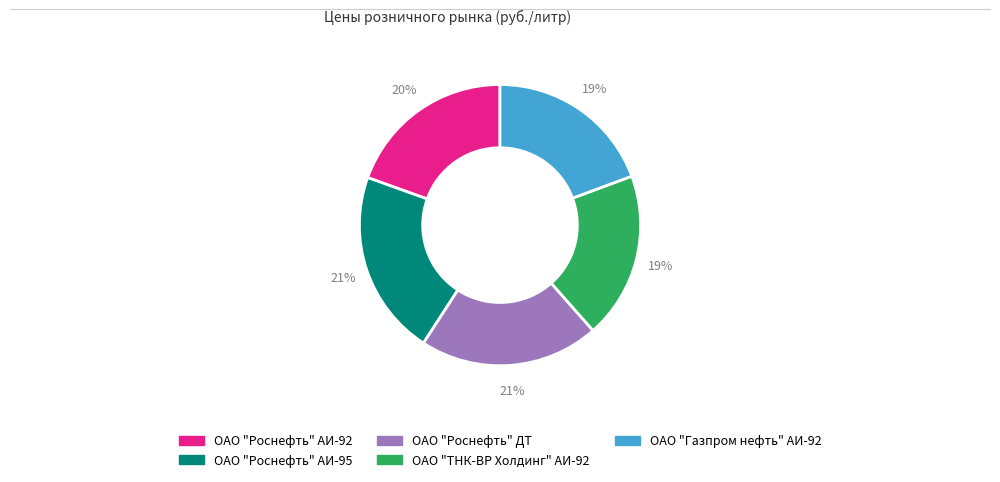

To the nearest percent, what is the combined percentage of ОАО "ТНК-ВР Холдинг" АИ-92 and ОАО "Газпром нефть" АИ-92?

38%